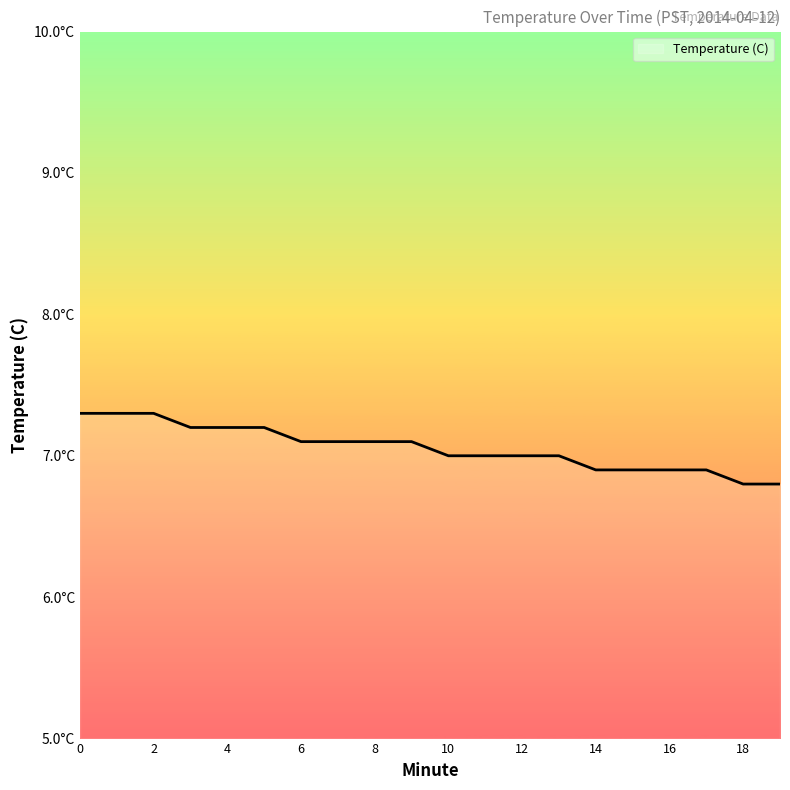

Reading left to right, extract all data points from this chart.

7.3	7.3	7.3	7.2	7.2	7.2	7.1	7.1	7.1	7.1	7.0	7.0	7.0	7.0	6.9	6.9	6.9	6.9	6.8	6.8